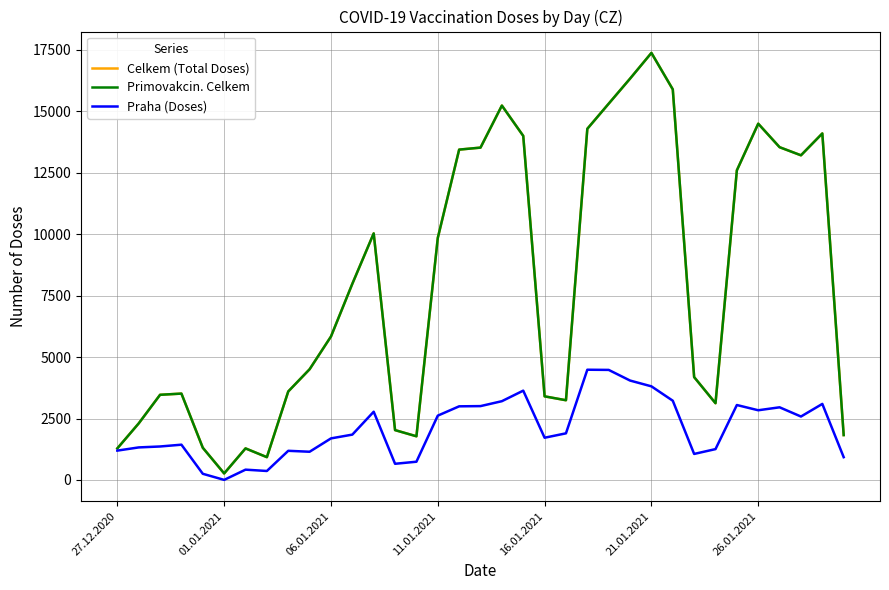

Rank the series by their maximum value, from lowest to highest.

Praha (Doses), Celkem (Total Doses), Primovakcin. Celkem